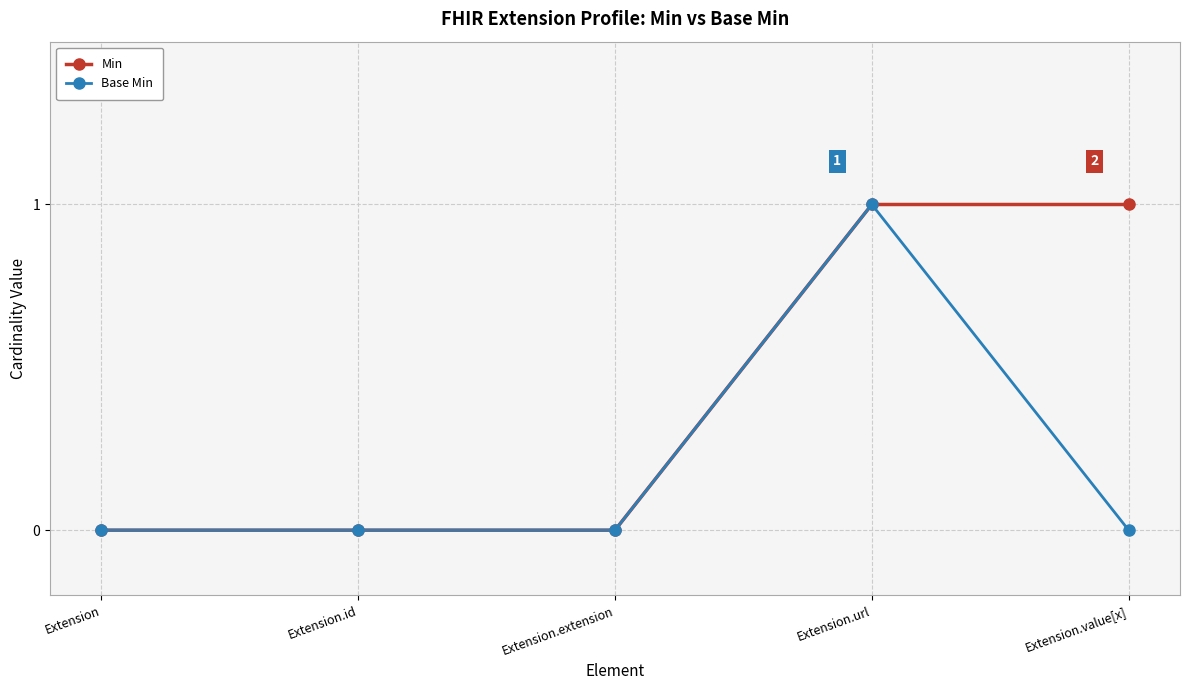

What position from the left is Extension.id?

2